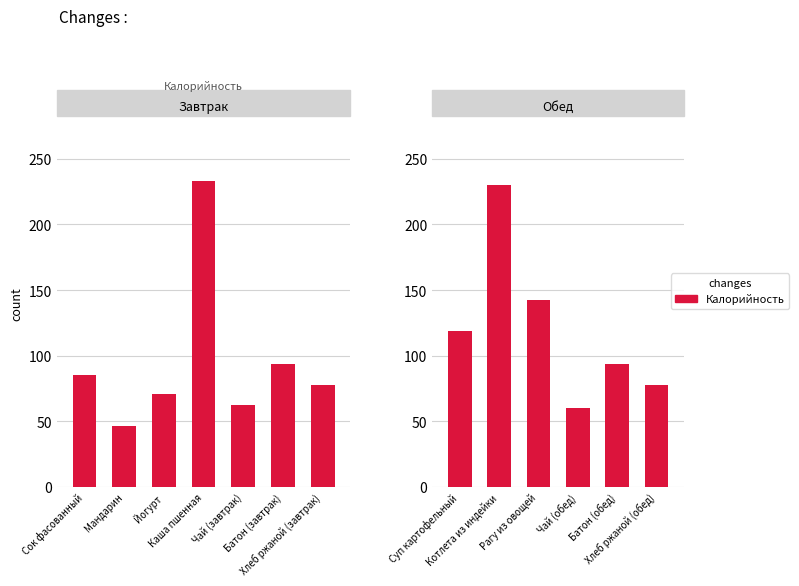

What is the label of the 5th bar from the left?

Батон (обед)